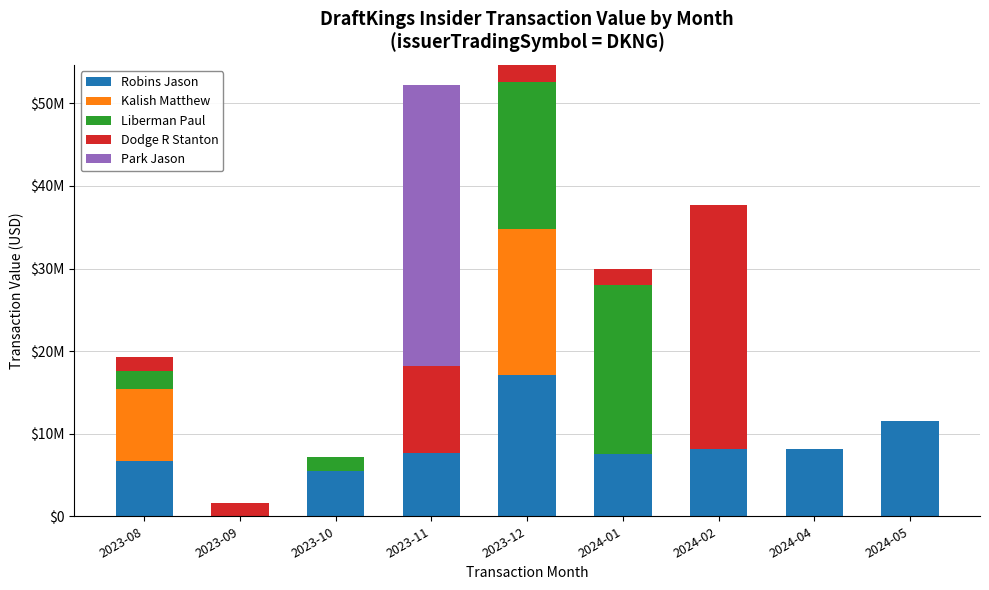

What are all the series names shown in the legend?

Robins Jason, Kalish Matthew, Liberman Paul, Dodge R Stanton, Park Jason